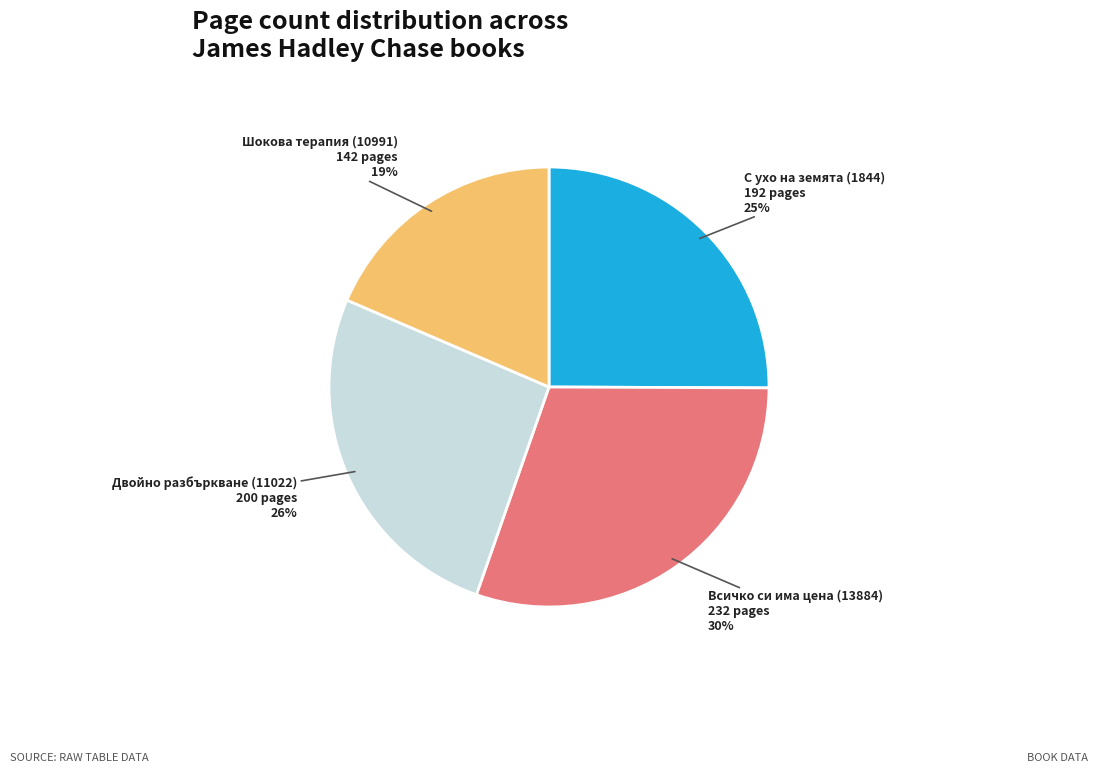

How many segments does this pie chart have?

4